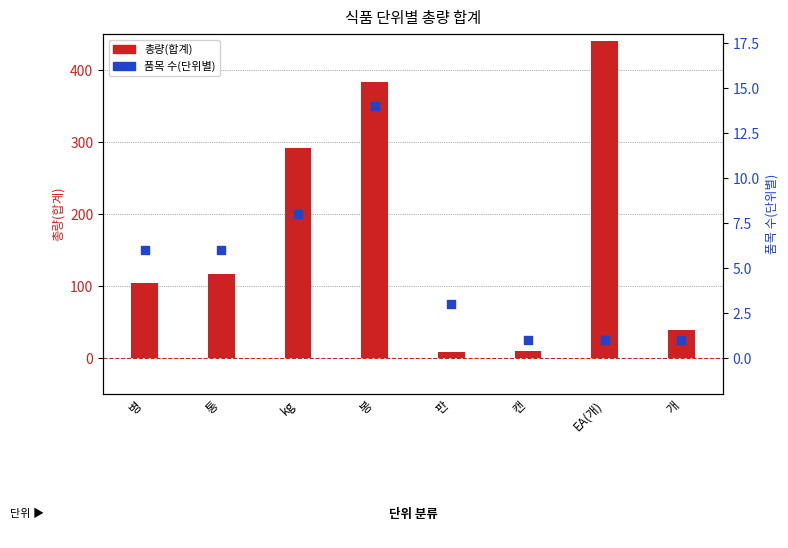

Is the value of 총량(합계) at 캔 greater than the value of 품목 수(단위별) at 판?

Yes